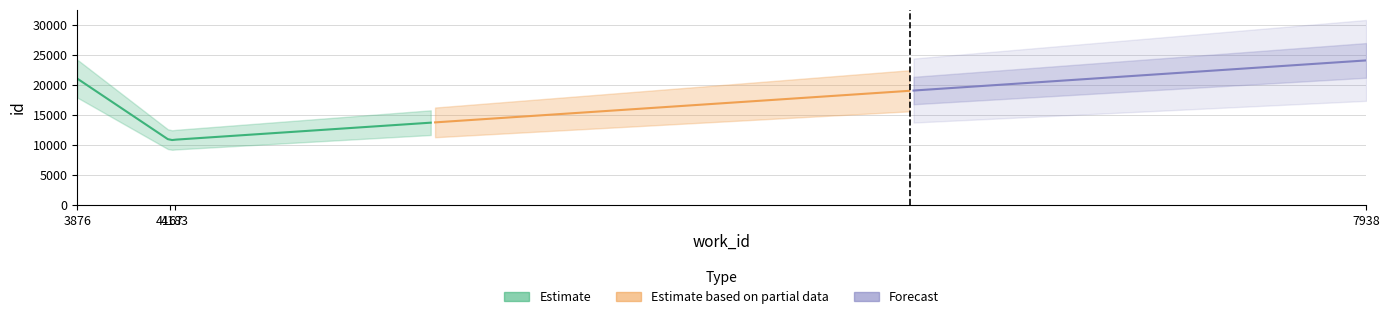

At which label does the data first exceed 21031?

7938